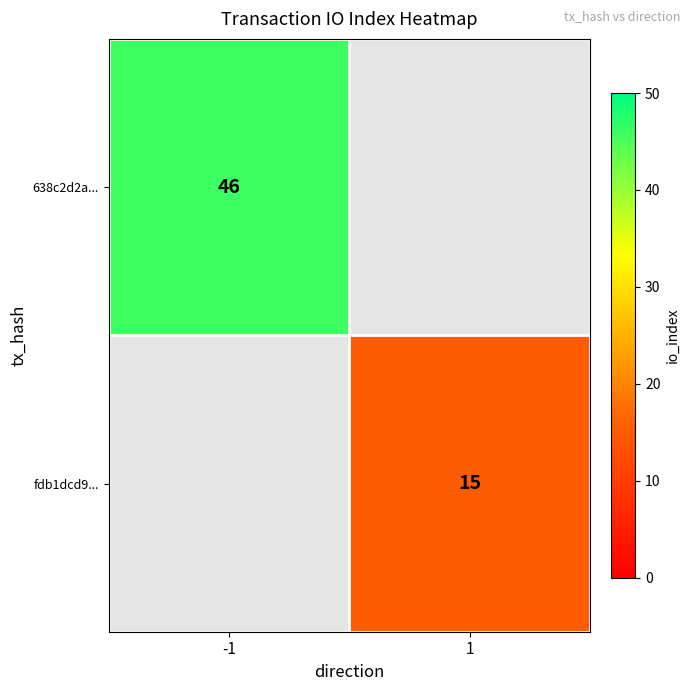

True or false: 638c2d2a... has a value of 65 at -1.

False